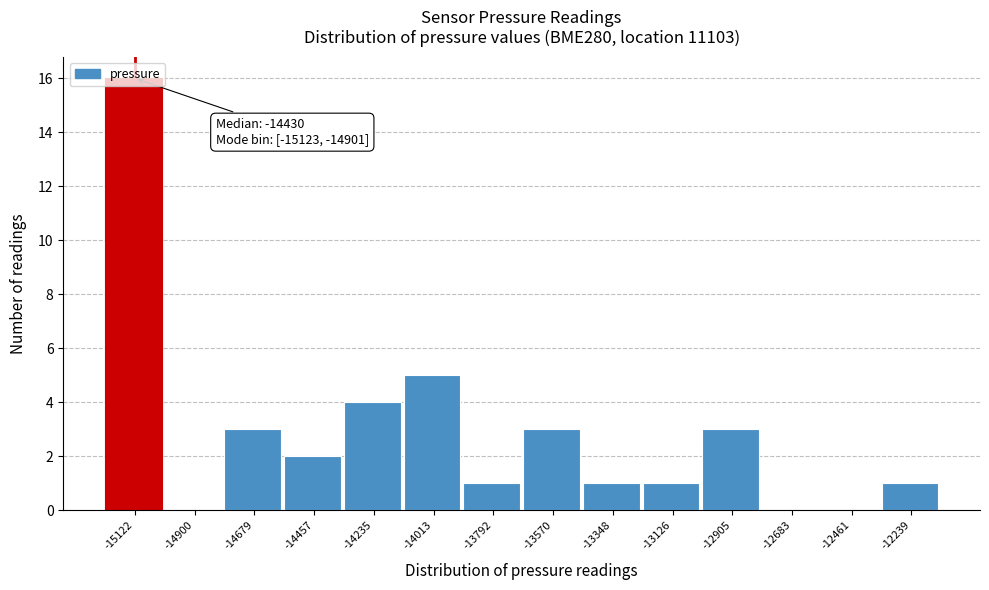

At which label is the value closest to 8?

-14013